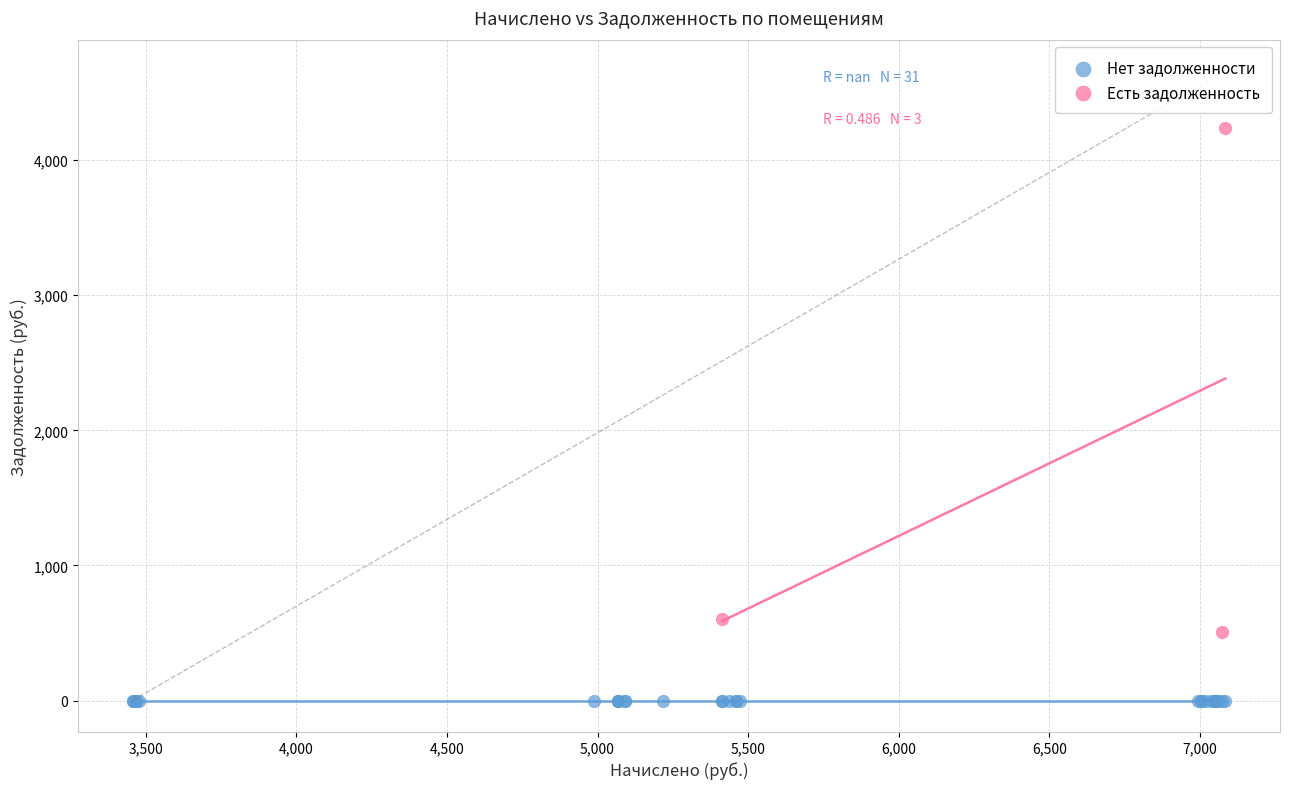

Which series contains the lowest Y value?

Нет задолженности